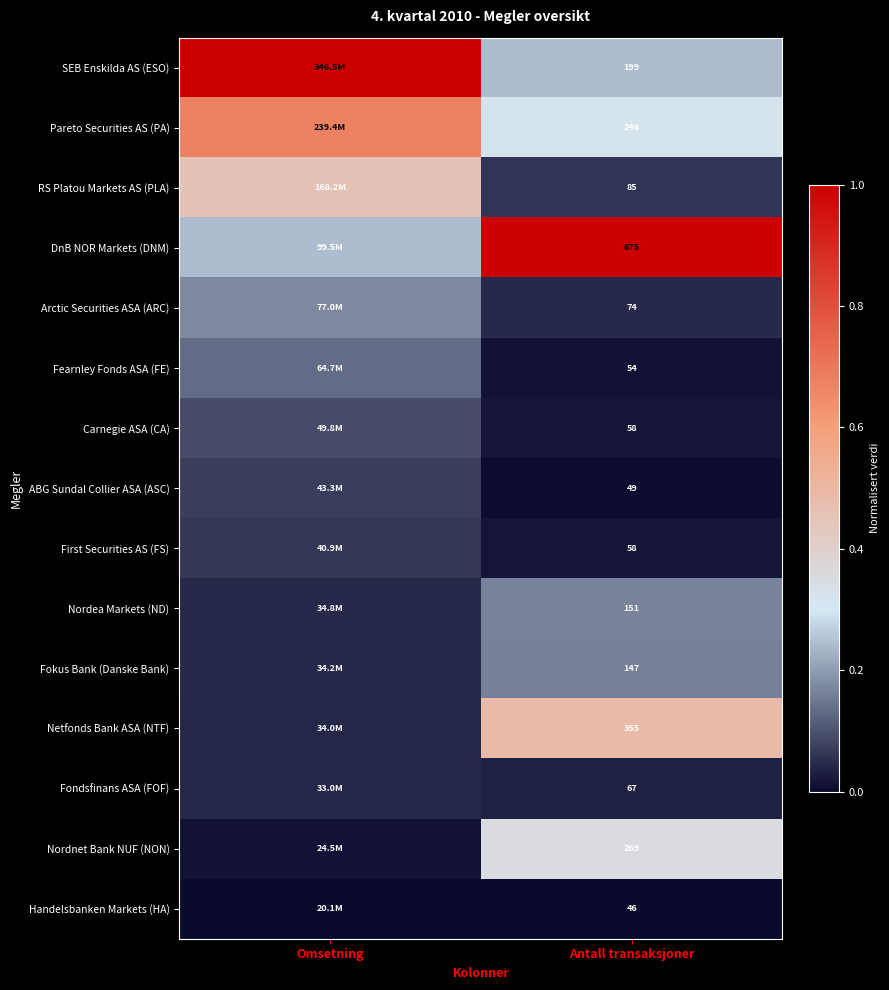

Is the value of Fokus Bank (Danske Bank) at Antall transaksjoner greater than the value of Fearnley Fonds ASA (FE) at Antall transaksjoner?

Yes